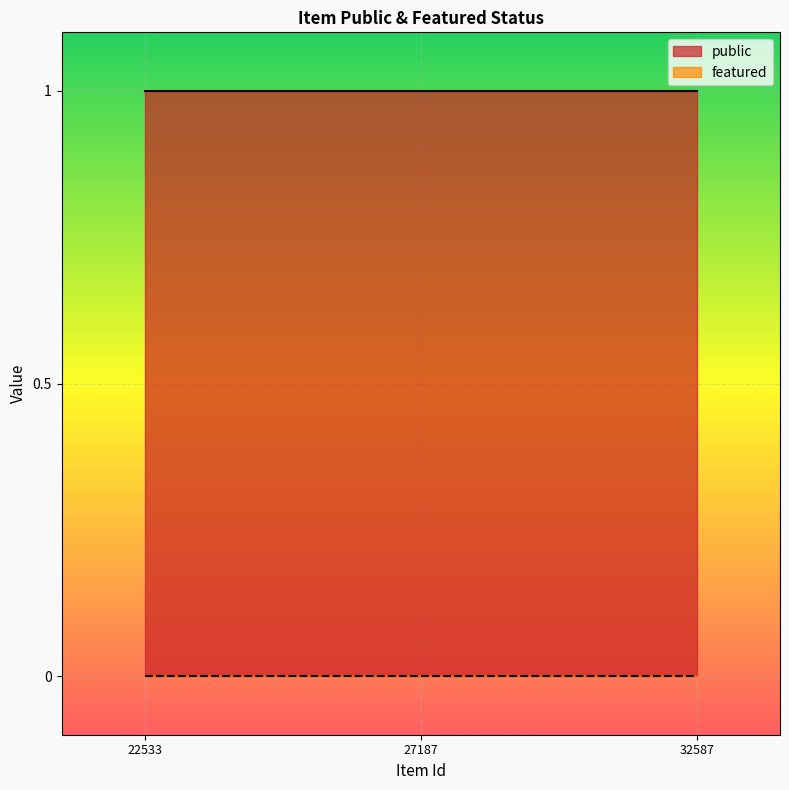

Where is public nearest to the value 1?

22533